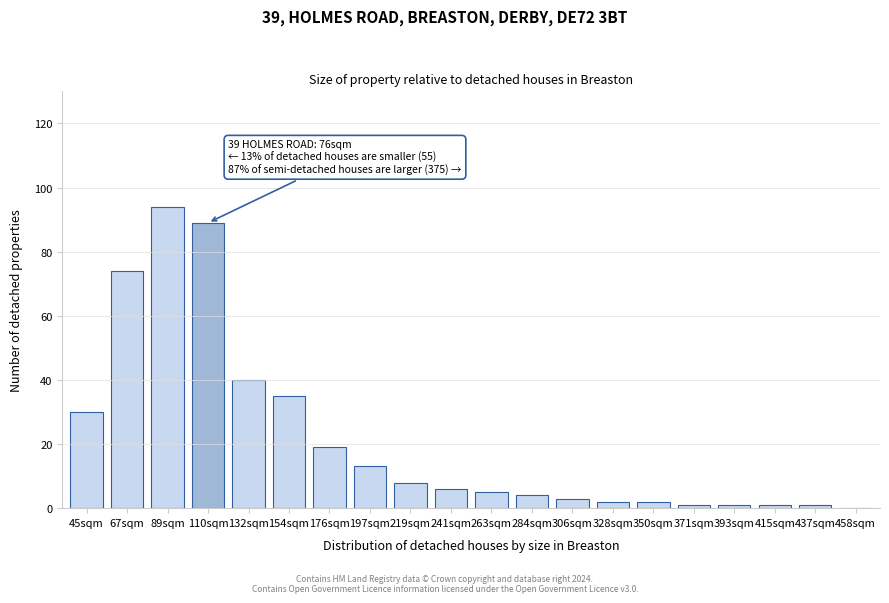

Reading left to right, extract all data points from this chart.

45sqm=30	67sqm=74	89sqm=94	110sqm=89	132sqm=40	154sqm=35	176sqm=19	197sqm=13	219sqm=8	241sqm=6	263sqm=5	284sqm=4	306sqm=3	328sqm=2	350sqm=2	371sqm=1	393sqm=1	415sqm=1	437sqm=1	458sqm=0